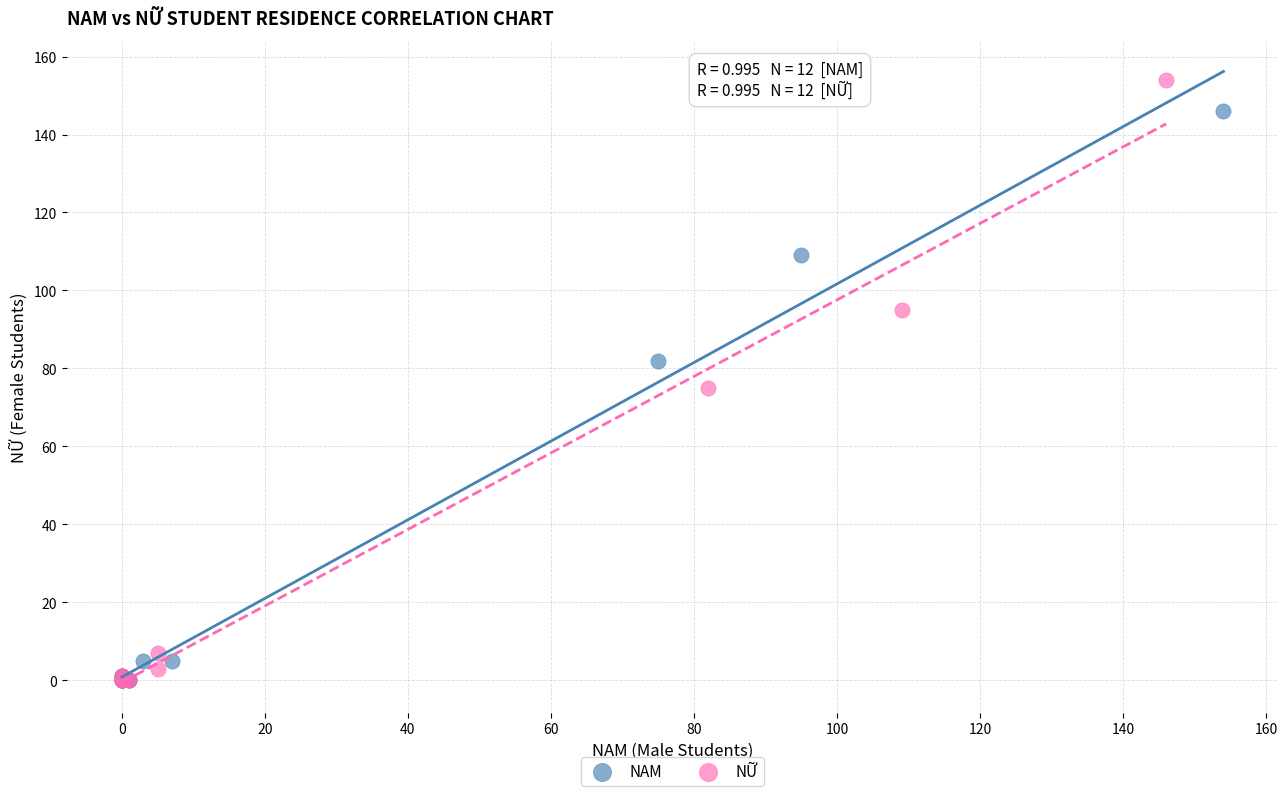

Which series has the largest Y range (max minus min)?

NỮ